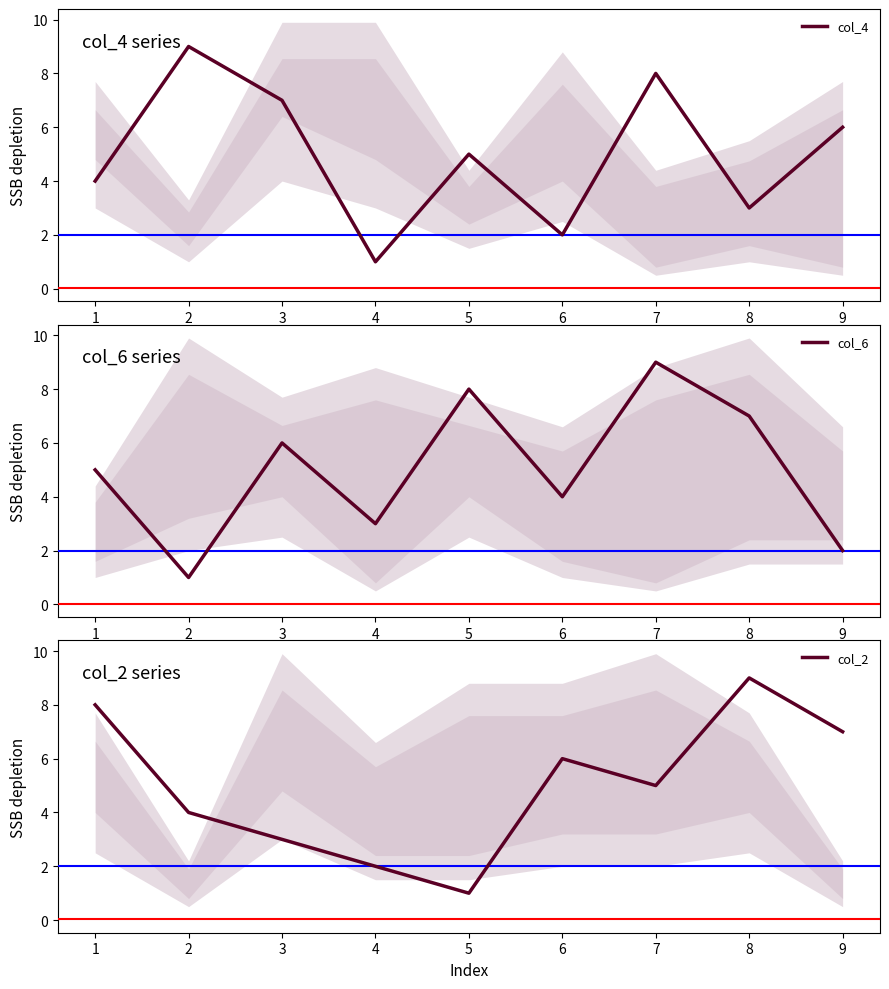

What is the approximate value of col_4 at 7?

8